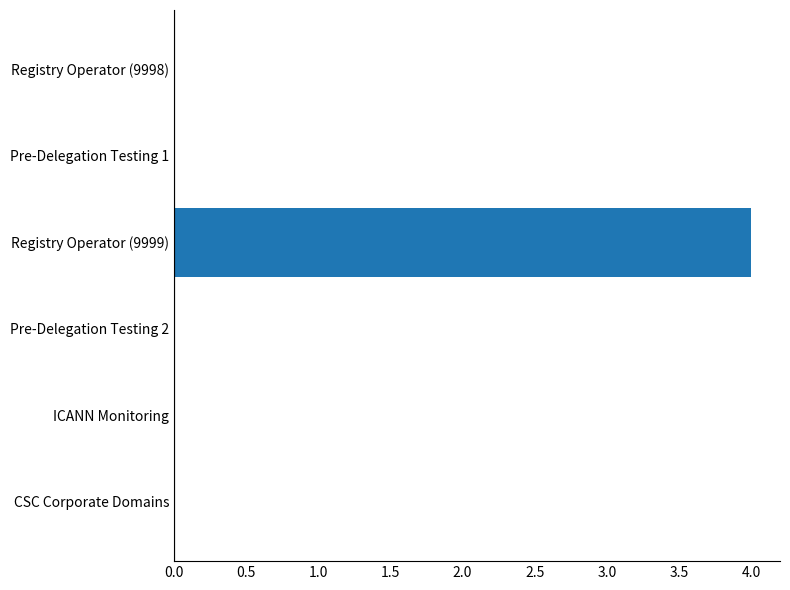

The value at CSC Corporate Domains is -2. True or false?

False